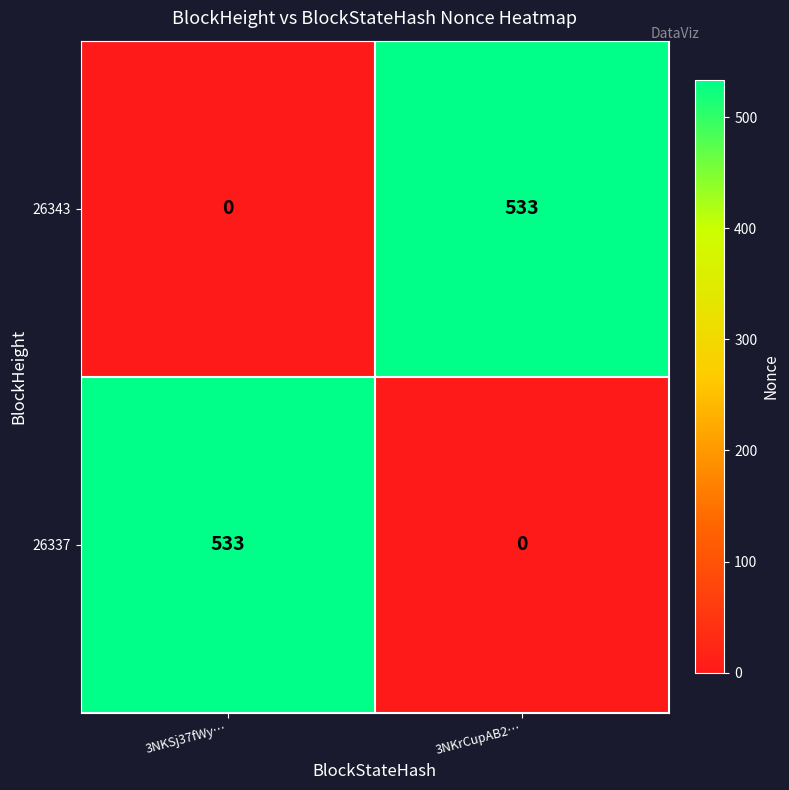

What is the total value across all series at 3NKSj37fWy…?

533